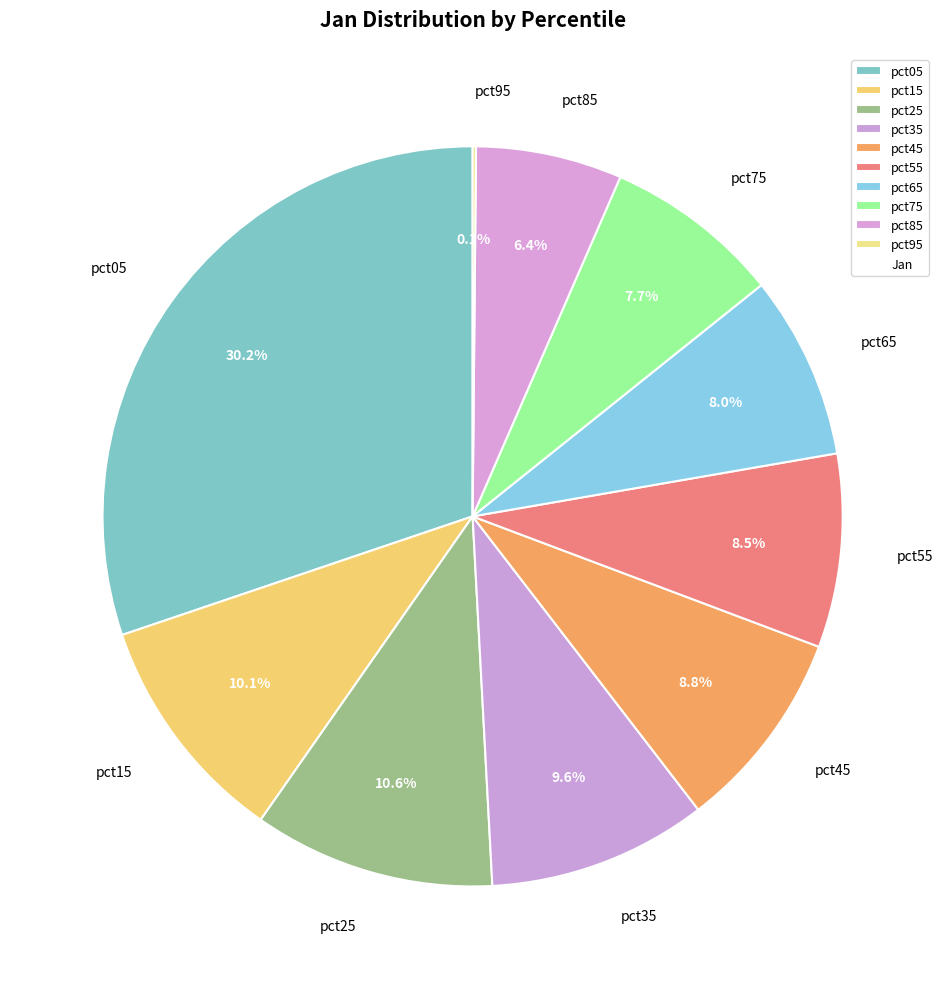

What percentage is the pct85 slice, to the nearest percent?

6%